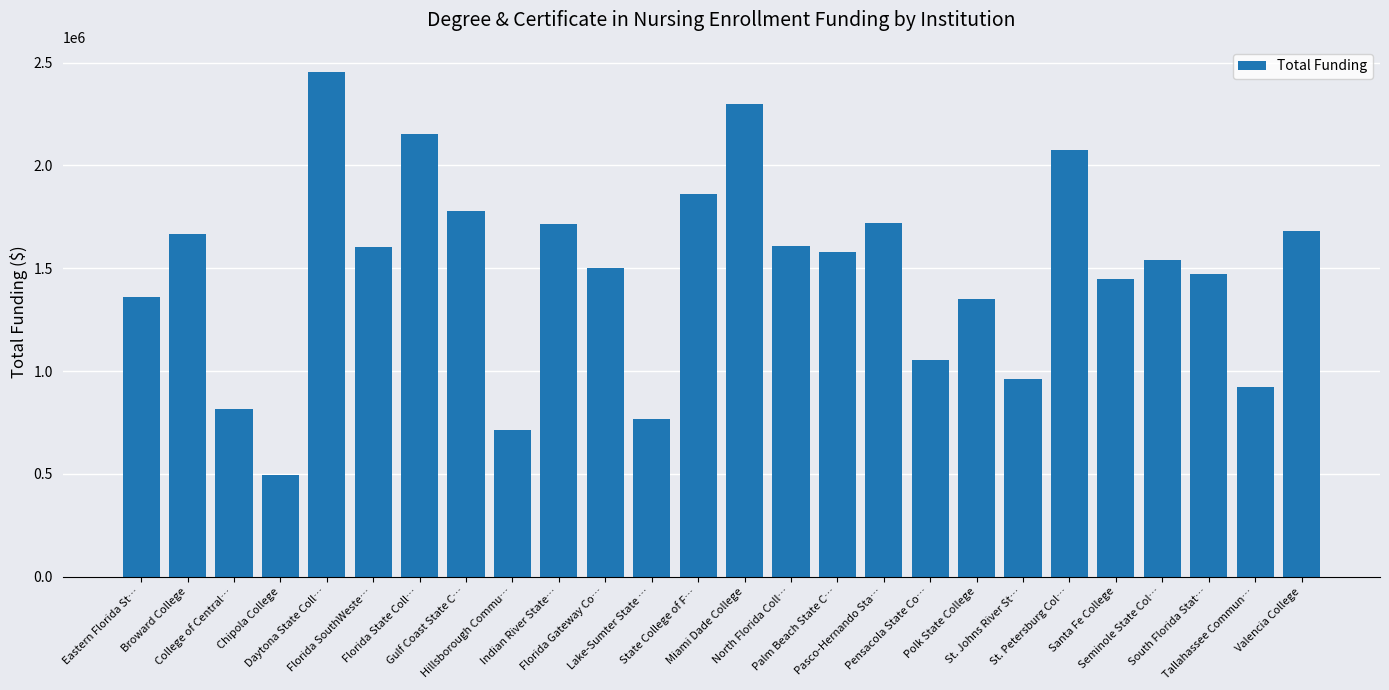

What is the maximum value shown in the chart?

2454251